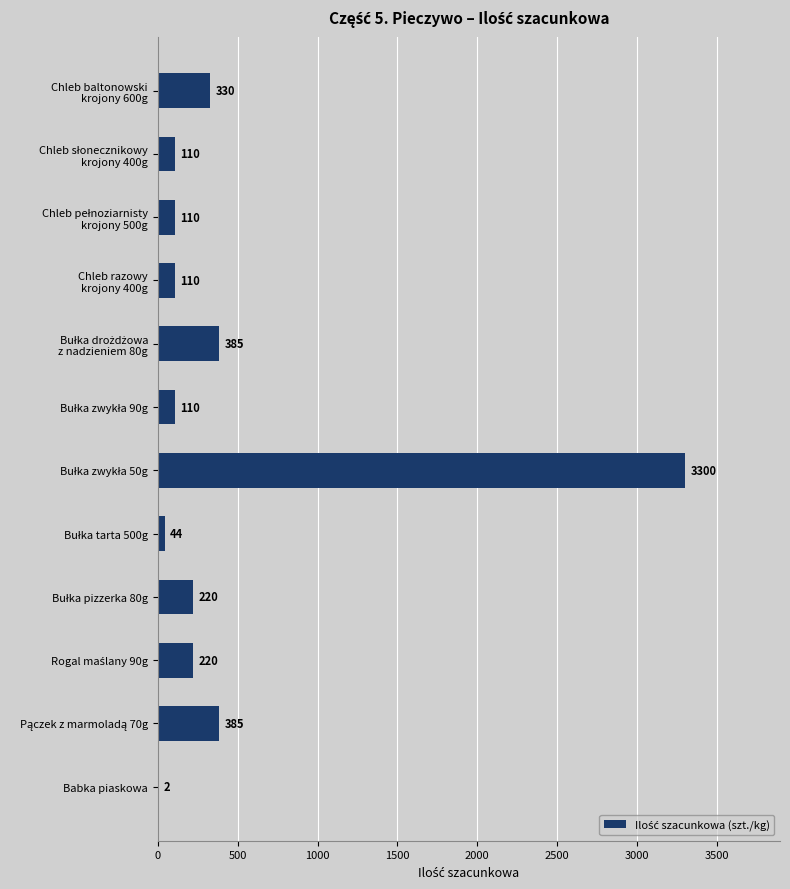

What is the maximum value shown in the chart?

3300